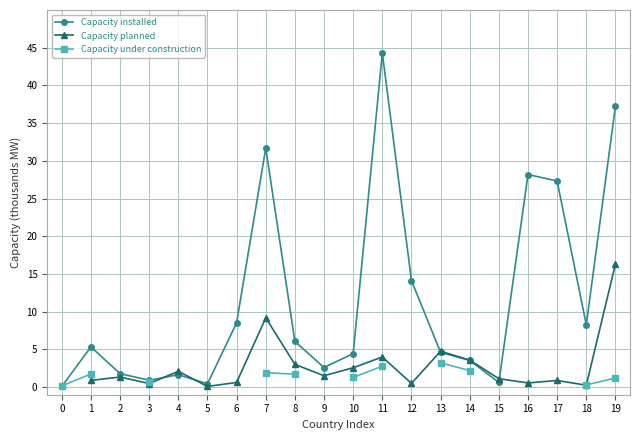

How many values in Capacity planned are above zero?

19